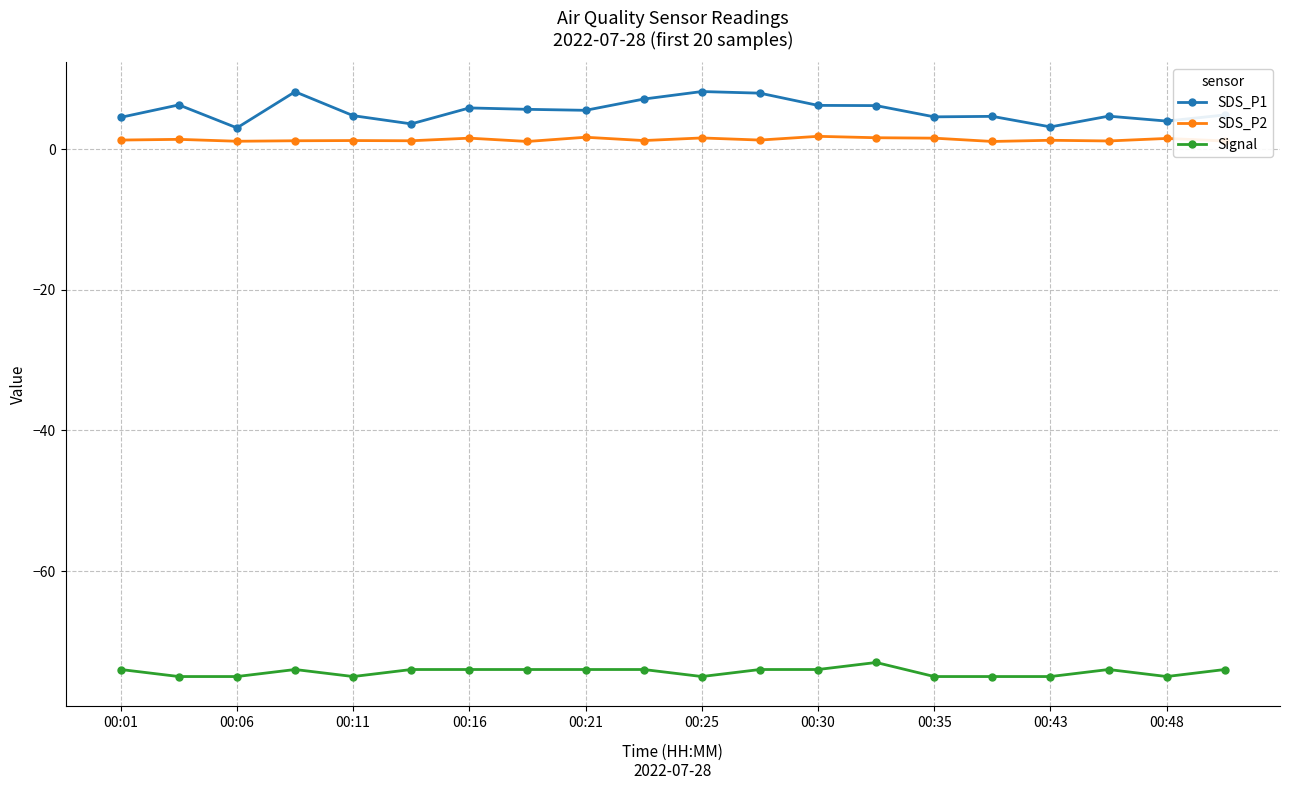

True or false: SDS_P1 has more than 2 points higher than both neighbors.

True